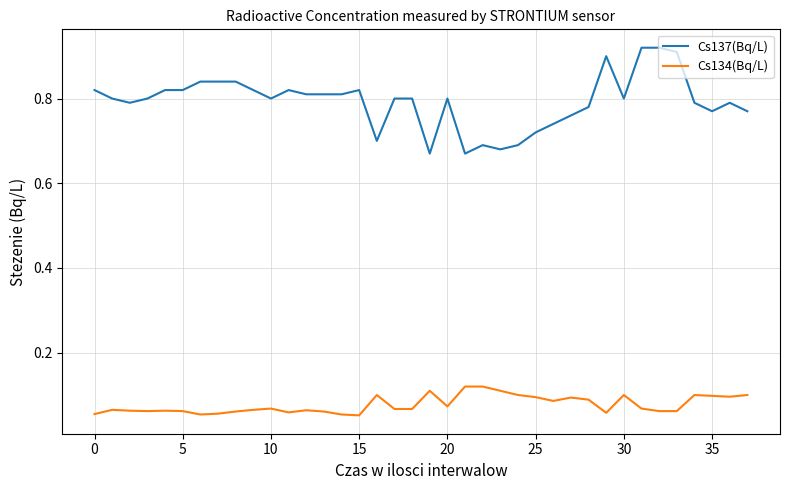

How many Cs137(Bq/L) values are between 0 and 1?

38